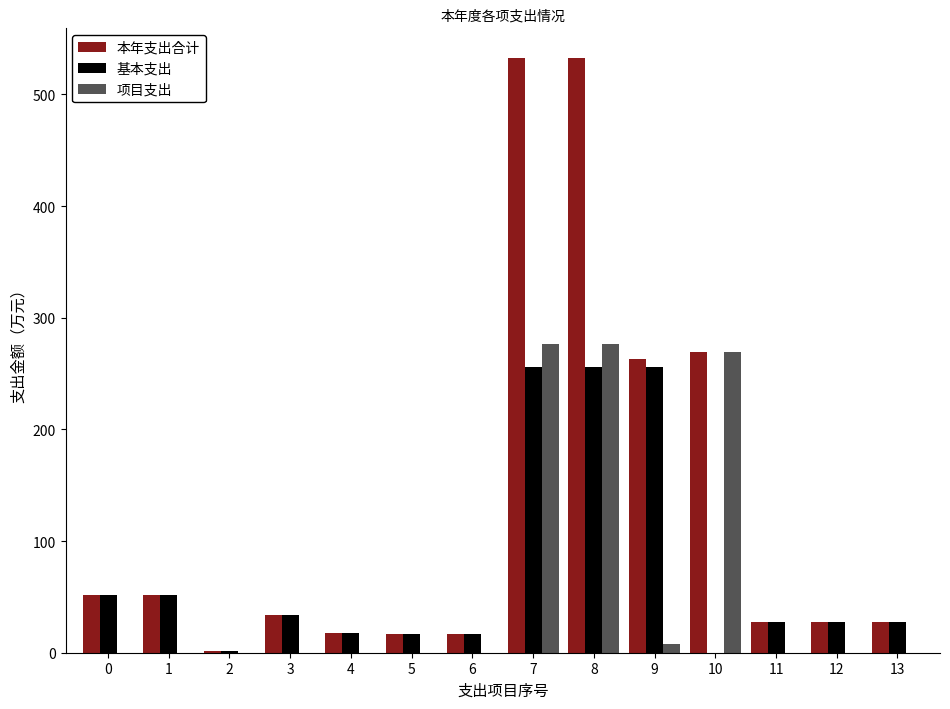

What is the greatest value displayed?

532.5